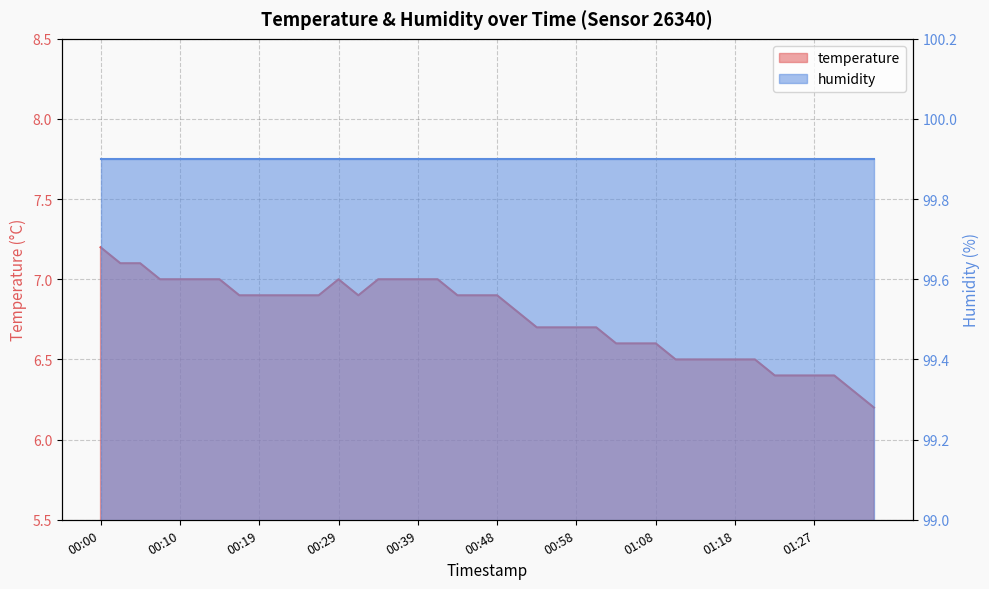

True or false: the data shows 2.1 at 00:53.

False